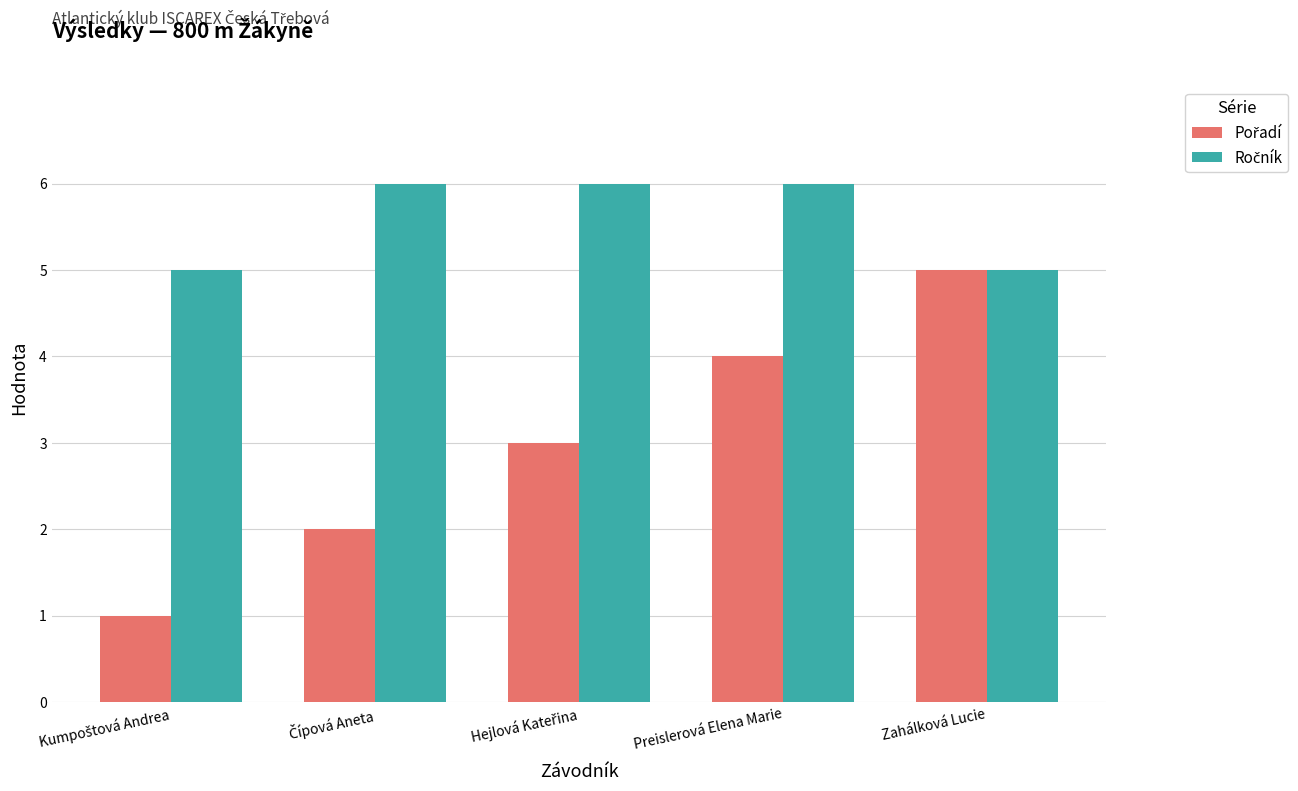

What is the greatest value displayed?

6